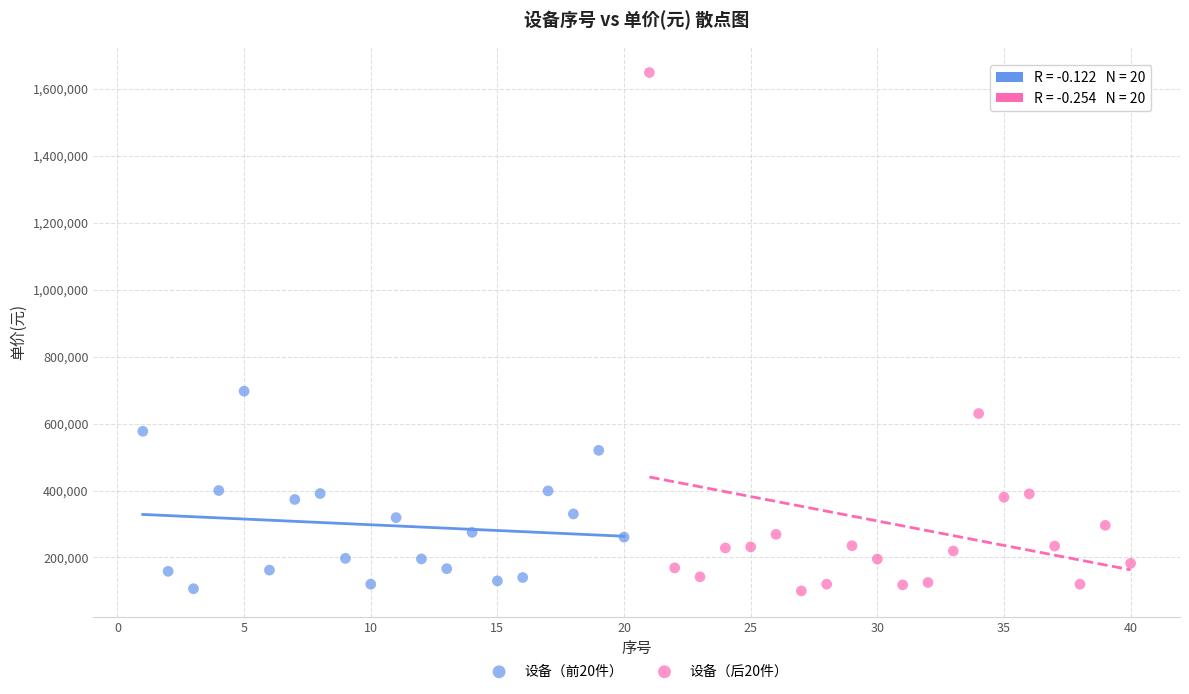

Which series reaches the maximum Y coordinate?

设备（后20件）